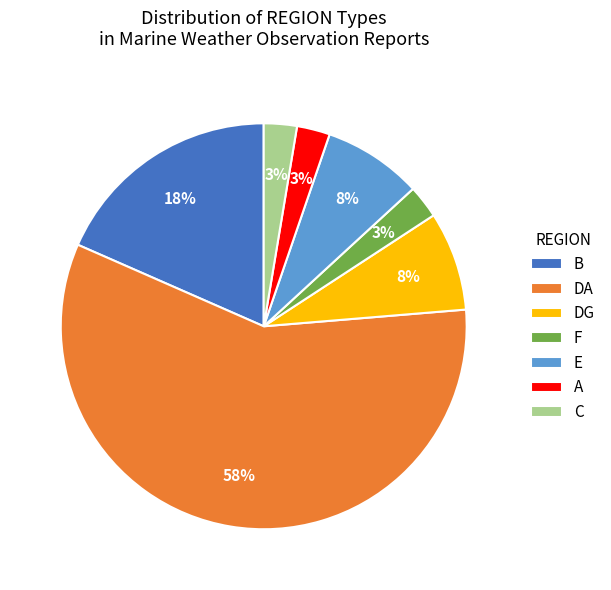

What percentage is the E slice, to the nearest percent?

8%